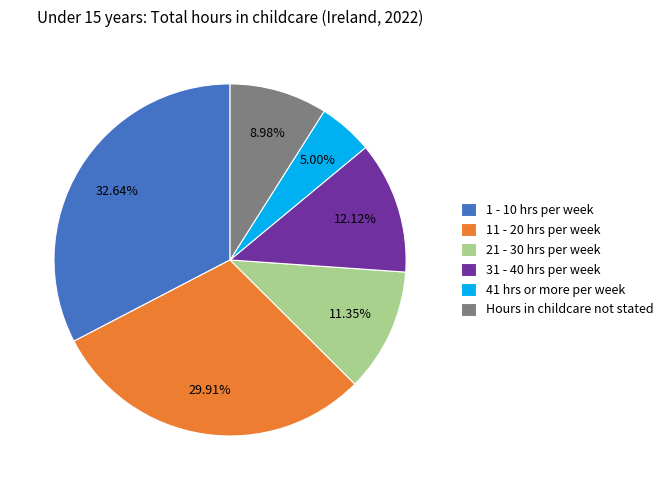

To the nearest percent, what is the combined percentage of 31 - 40 hrs per week and Hours in childcare not stated?

21%